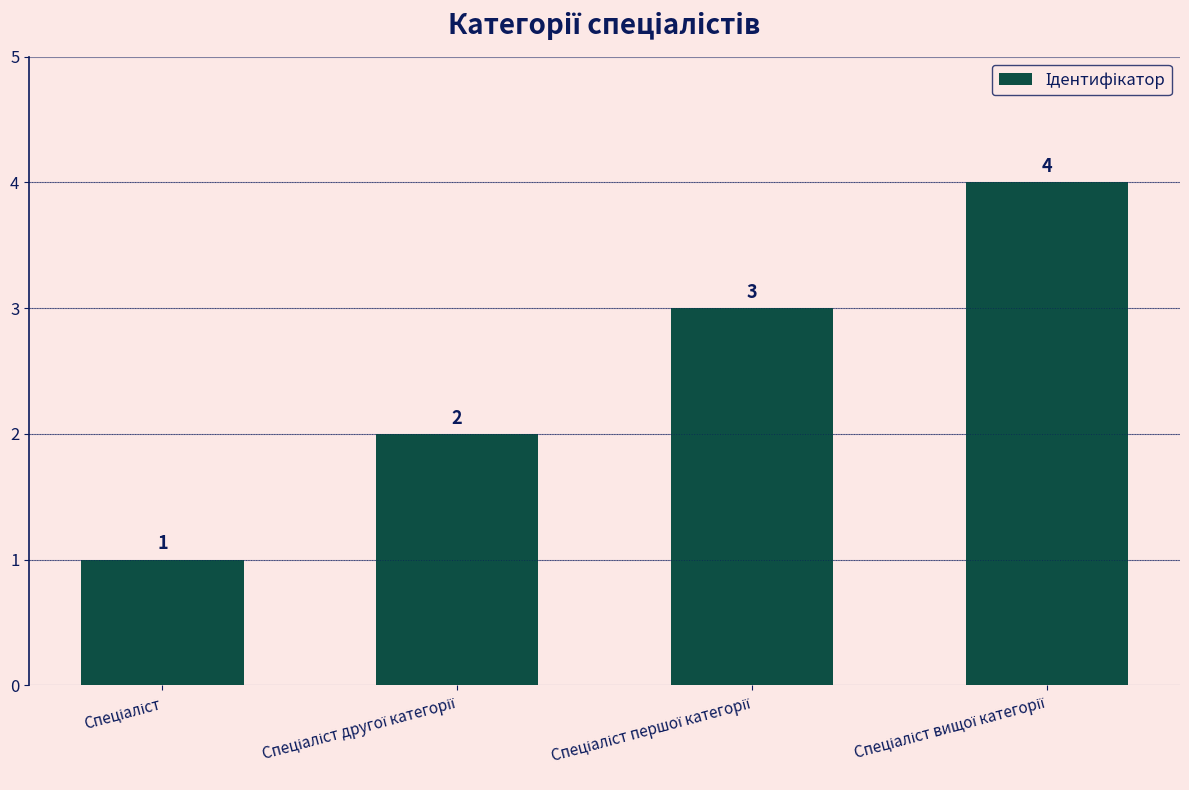

What is the greatest value displayed?

4